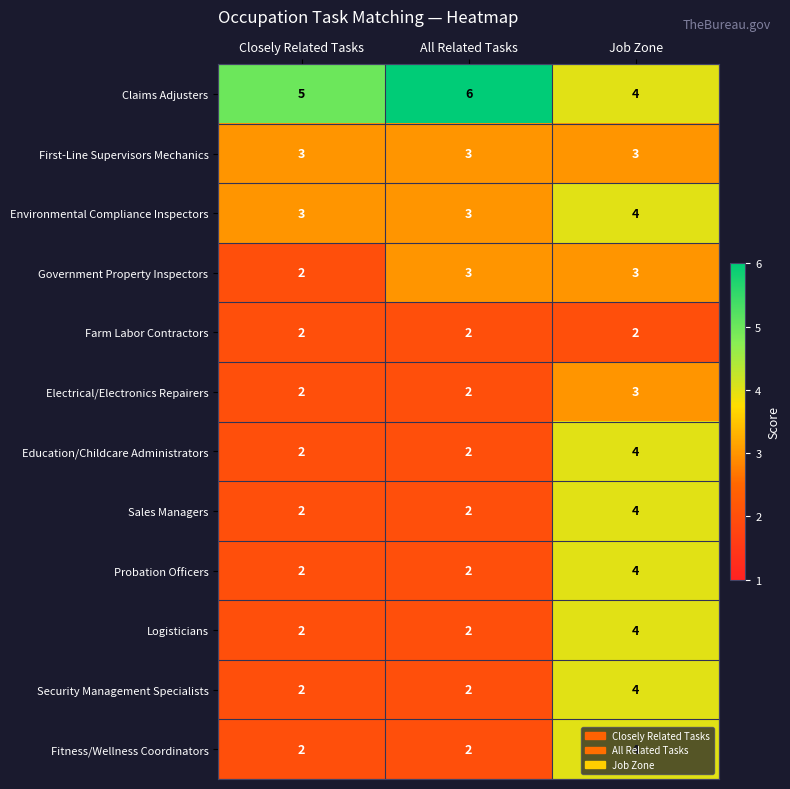

What is the total value across all series at All Related Tasks?

31